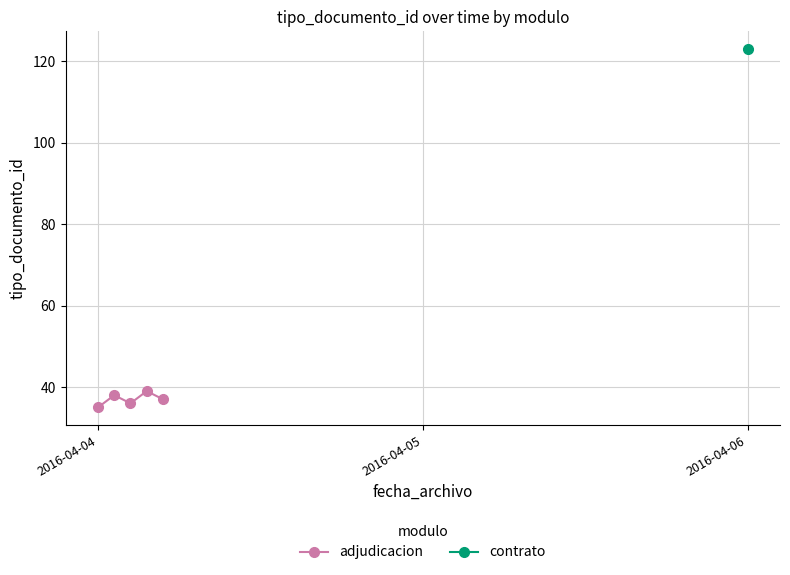

How many interior local valleys (lower than both neighbors) does the data have?

1